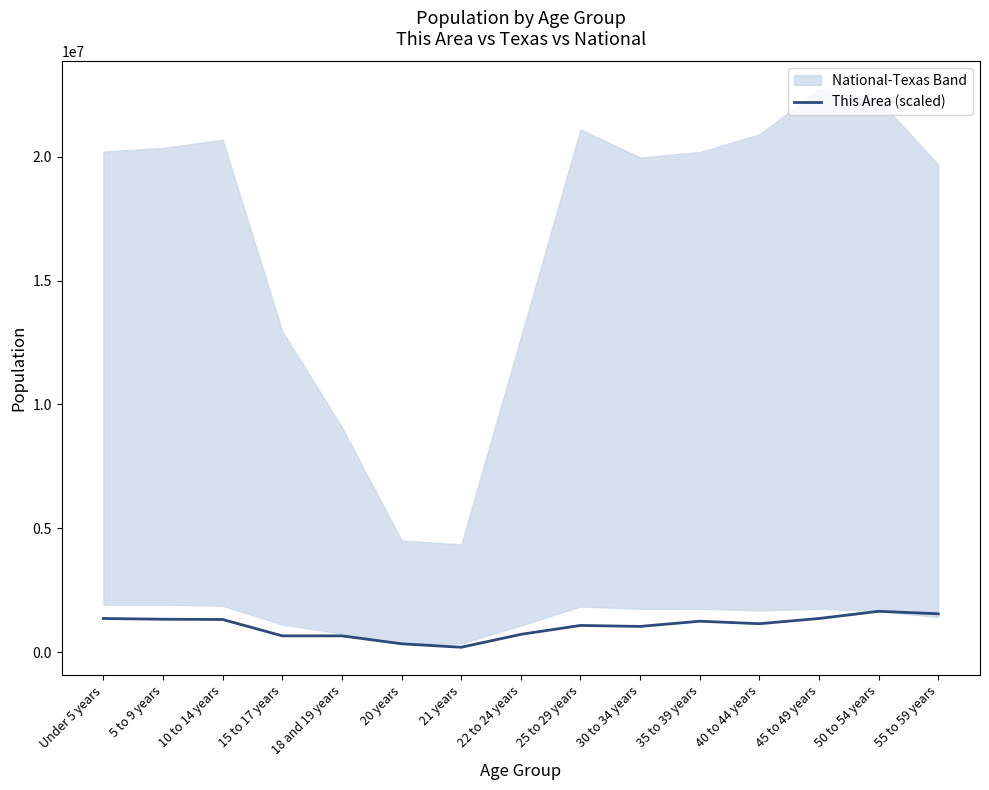

List the labels in order of value, smallest first.

21 years, 20 years, 15 to 17 years, 18 and 19 years, 22 to 24 years, 30 to 34 years, 25 to 29 years, 40 to 44 years, 35 to 39 years, 10 to 14 years, 5 to 9 years, Under 5 years, 45 to 49 years, 55 to 59 years, 50 to 54 years